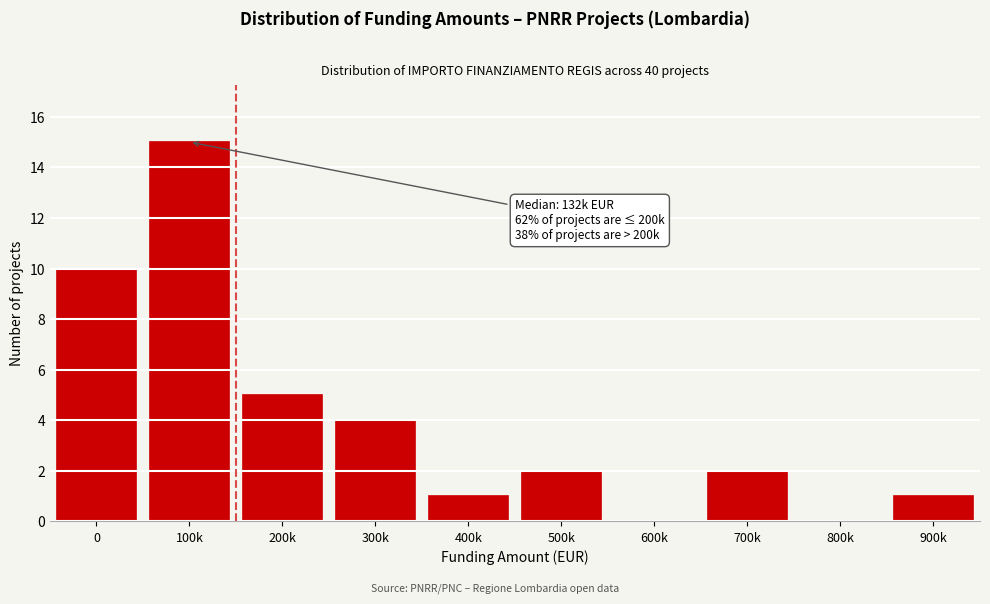

Reading left to right, list all the values displayed in this chart.

0=10	100k=15	200k=5	300k=4	400k=1	500k=2	600k=0	700k=2	800k=0	900k=1